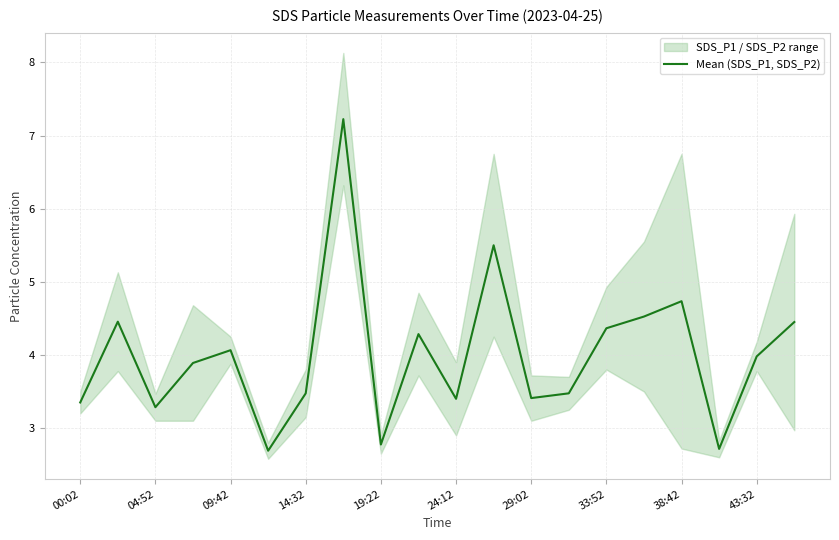

The value of Mean (SDS_P1, SDS_P2) at 43:32 is 1.5. True or false?

False